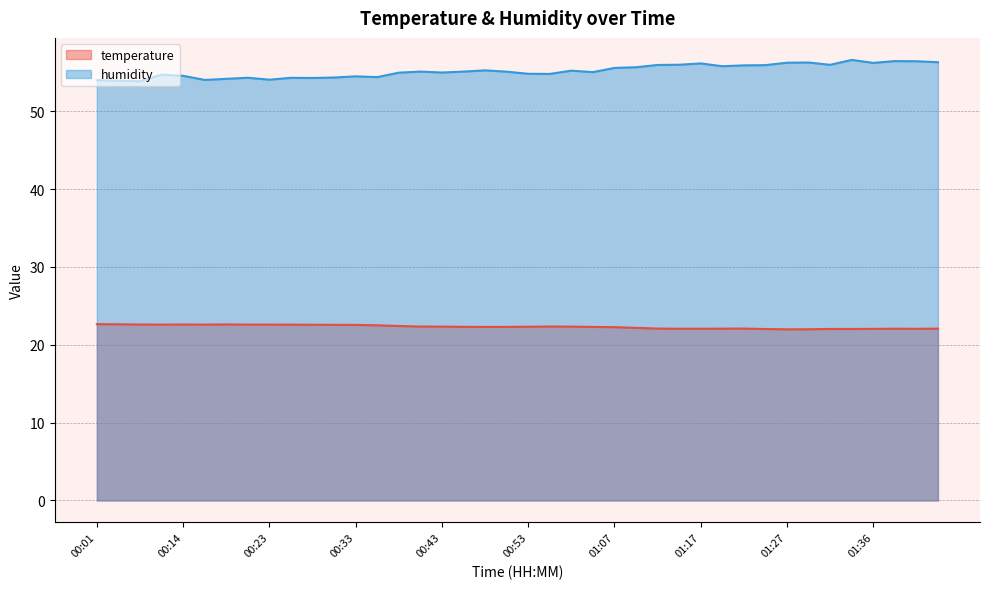

What is the approximate value of humidity at 00:26?

54.3